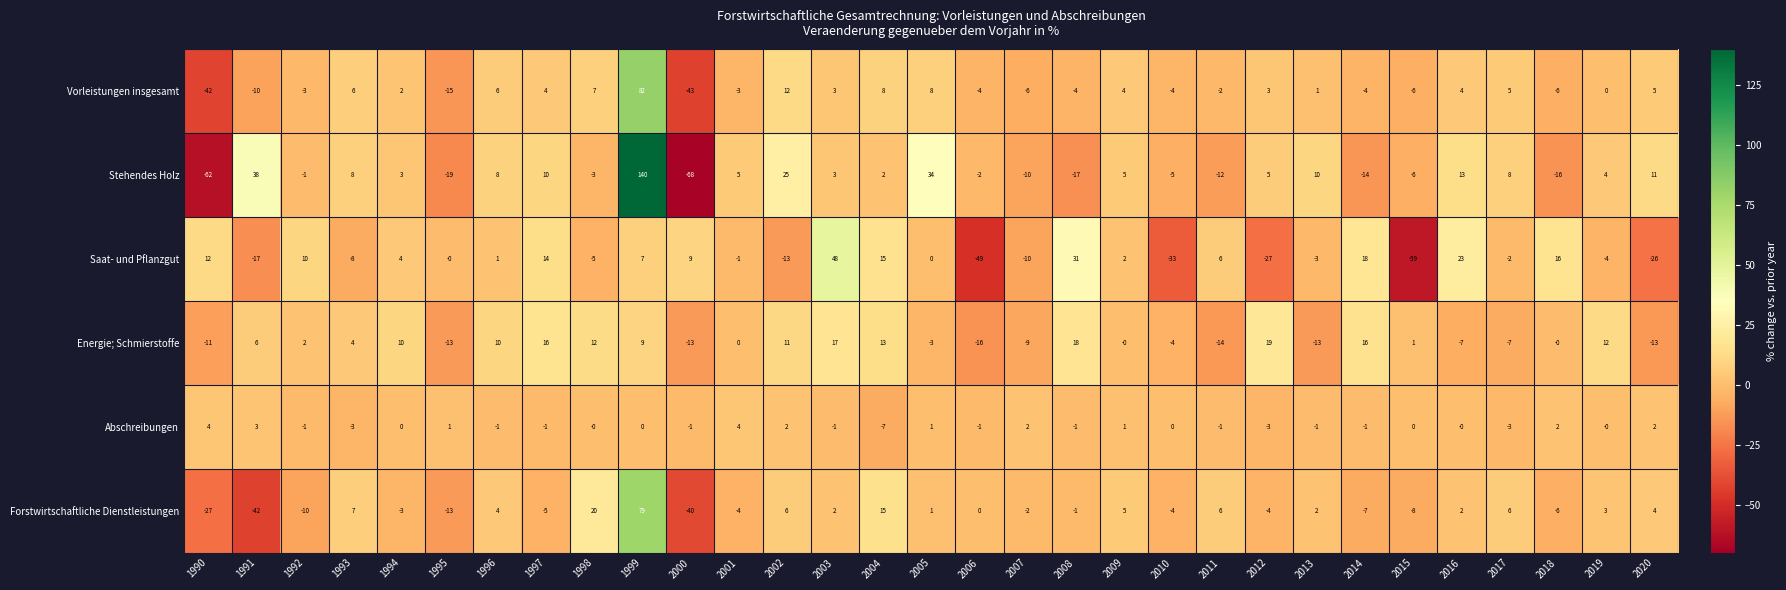

How many series are shown in this chart?

6